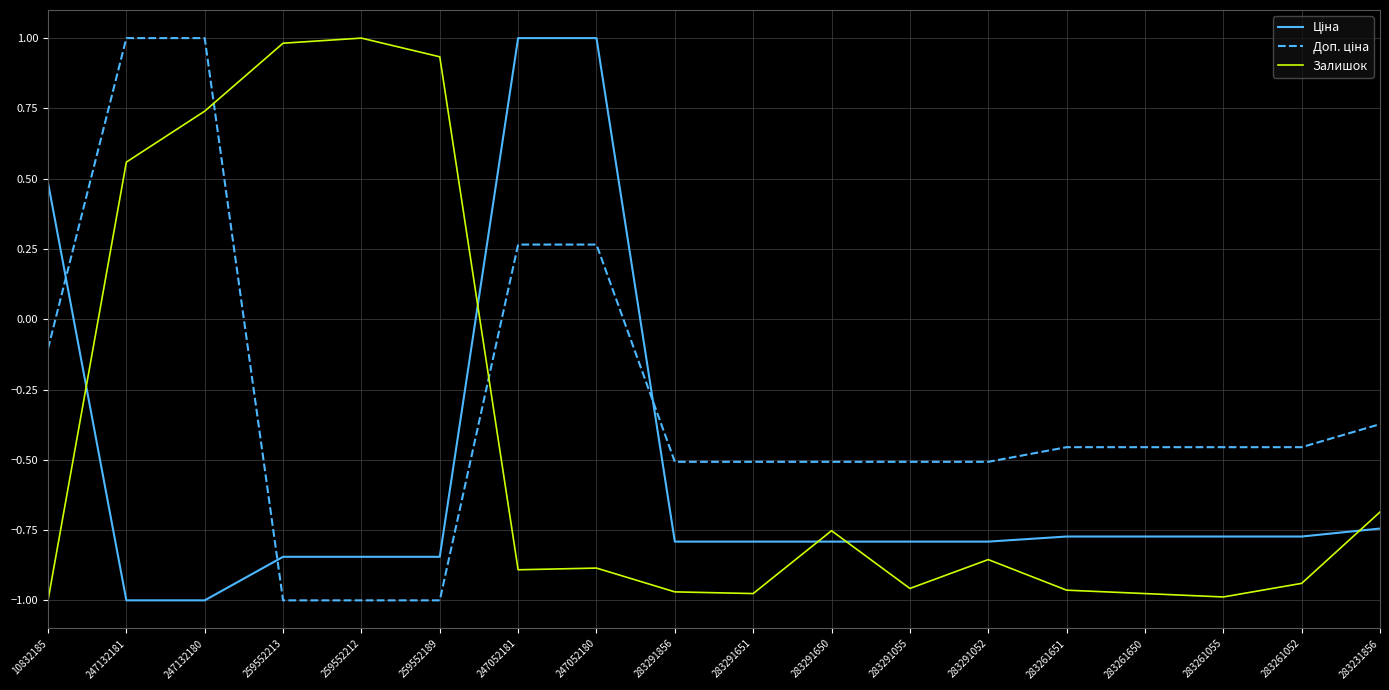

What is the greatest value displayed?

1.0